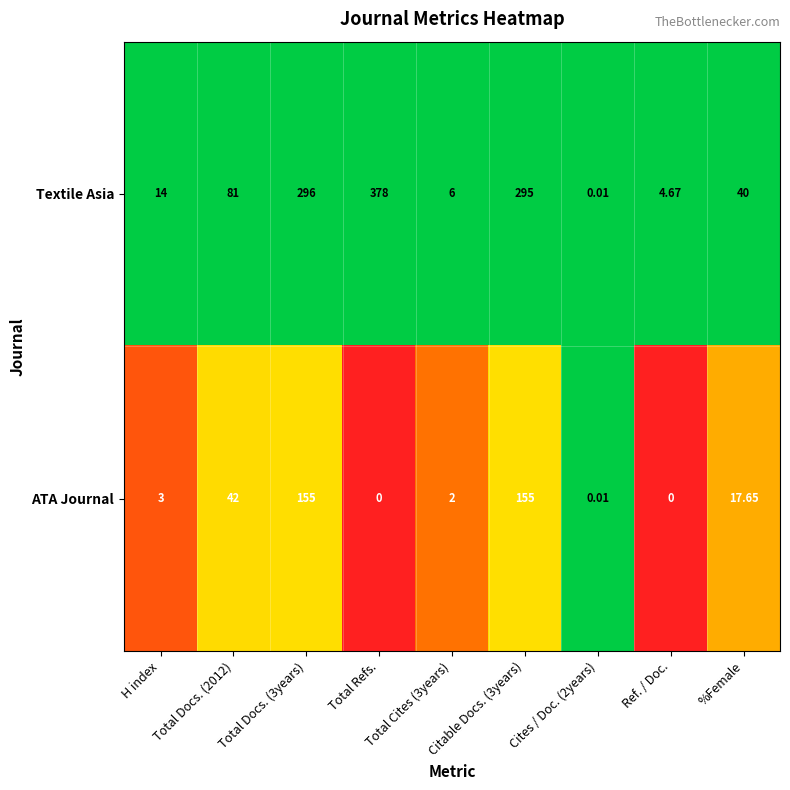

How many data points does each series have?

9